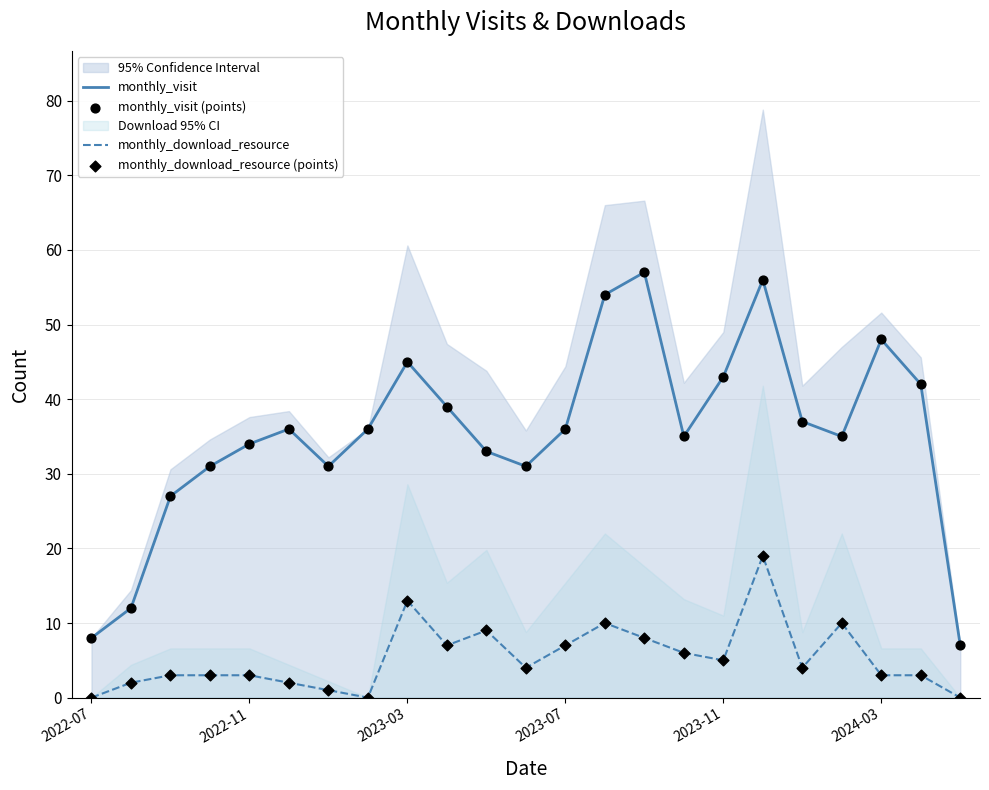

What is the maximum value for monthly_visit?

57